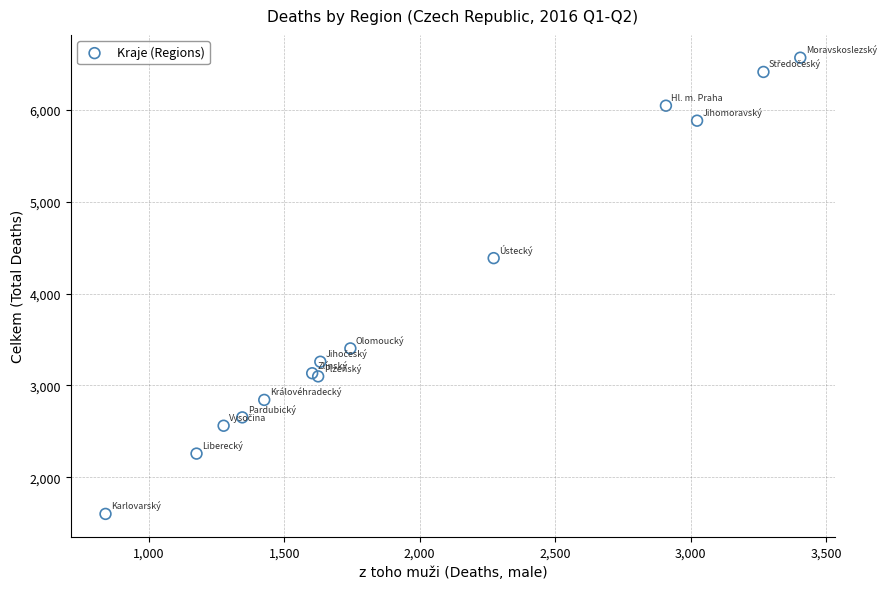

What Y value in the scatter plot is closest to 4084?

4385